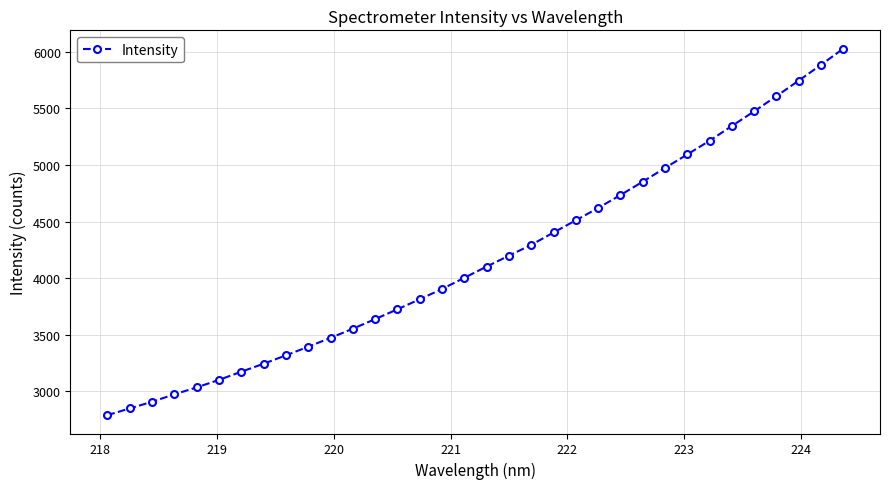

What is the difference between the second highest and minimum values?

3094.7